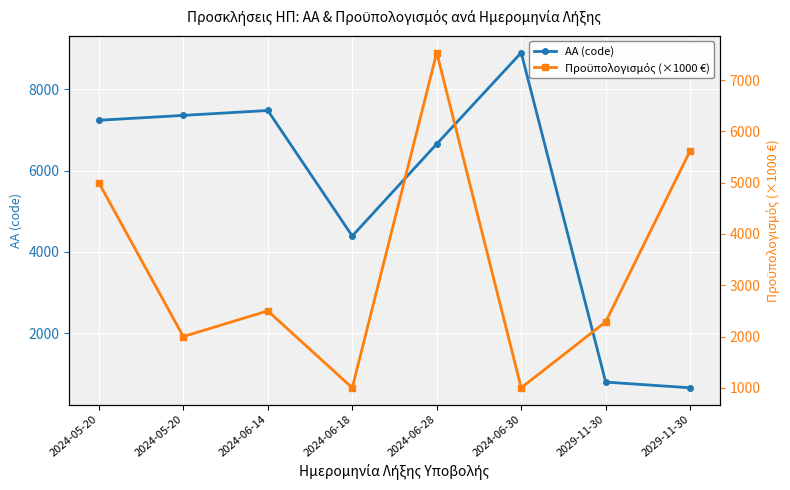

Reading left to right, list all the values displayed in this chart.

ΑΑ (code): 2024-05-20=7233.0	2024-05-20=7353.0	2024-06-14=7473.0	2024-06-18=4392.0	2024-06-28=6652.0	2024-06-30=8893.0	2029-11-30=806.0	2029-11-30=666.0
Πρoϋπολογισμός (×1000 €): 2024-05-20=5000.0	2024-05-20=2000.0	2024-06-14=2500.0	2024-06-18=1000.0	2024-06-28=7537.3	2024-06-30=1000.0	2029-11-30=2287.2	2029-11-30=5622.9